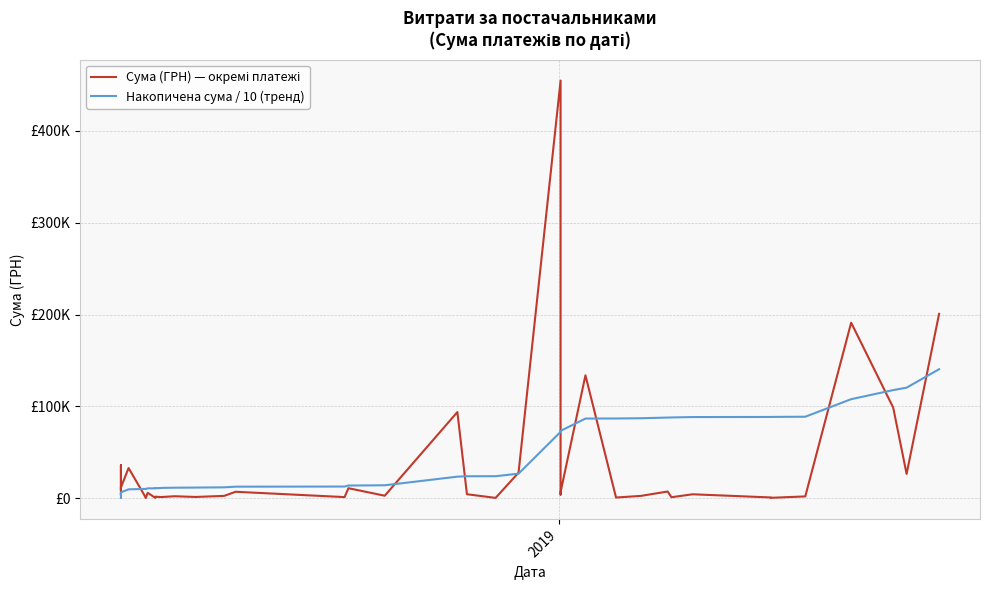

True or false: Накопичена сума / 10 (тренд) and Сума (ГРН) — окремі платежі cross at least once.

True